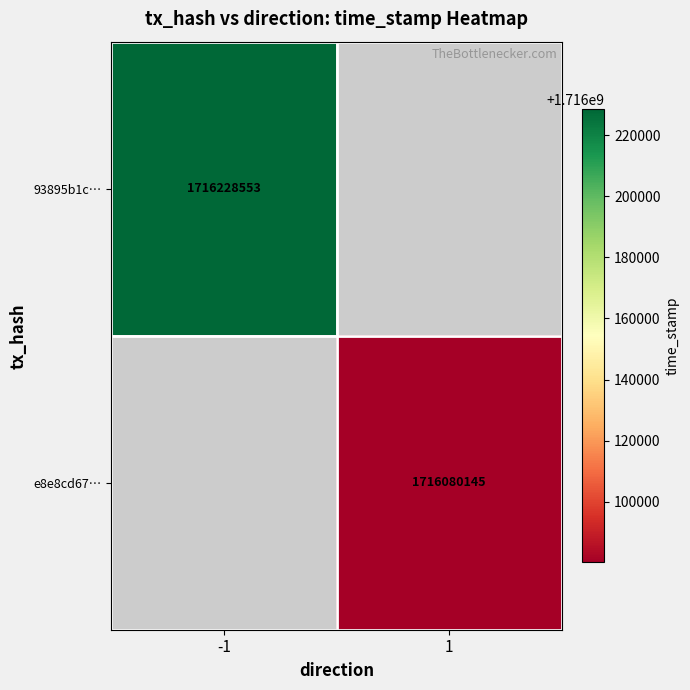

True or false: 93895b1c… has a value of 1716228553 at -1.

True